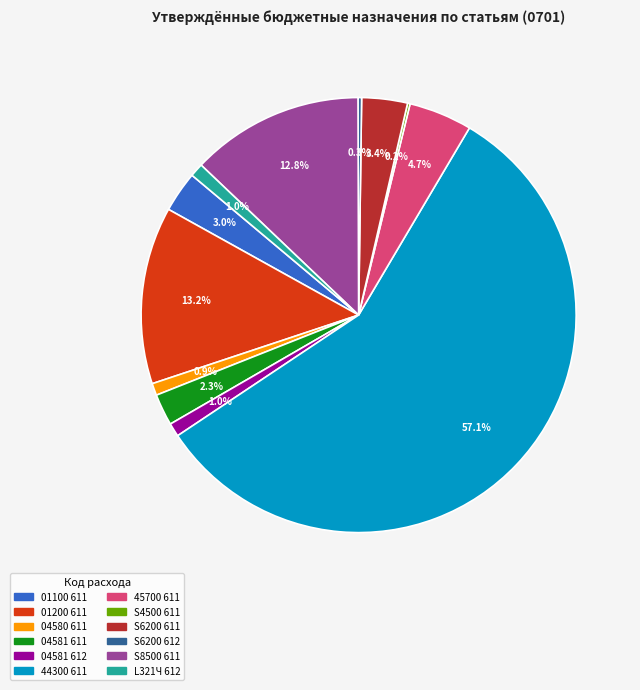

Is there any slice that represents more than half of the pie?

Yes